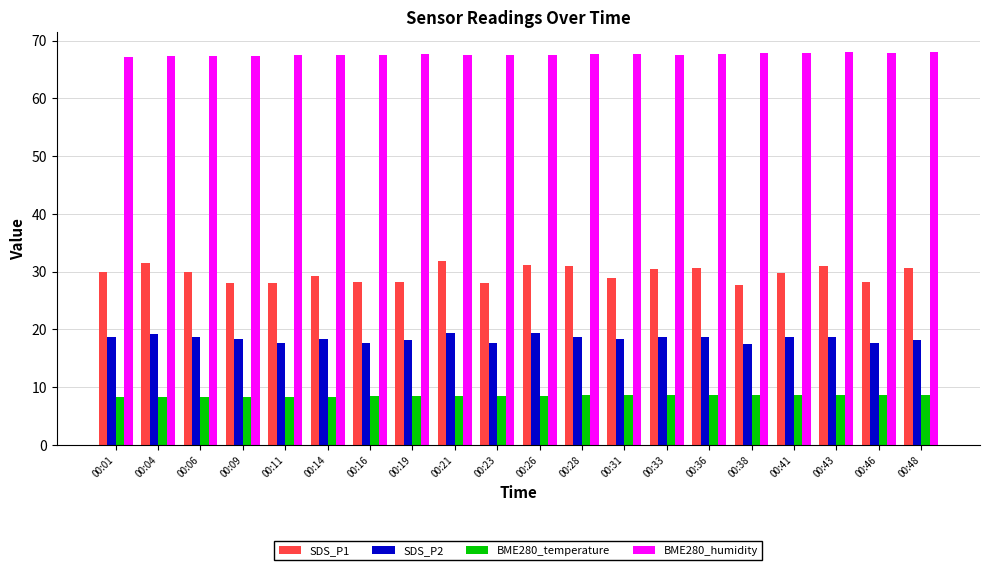

How many data points does each series have?

20